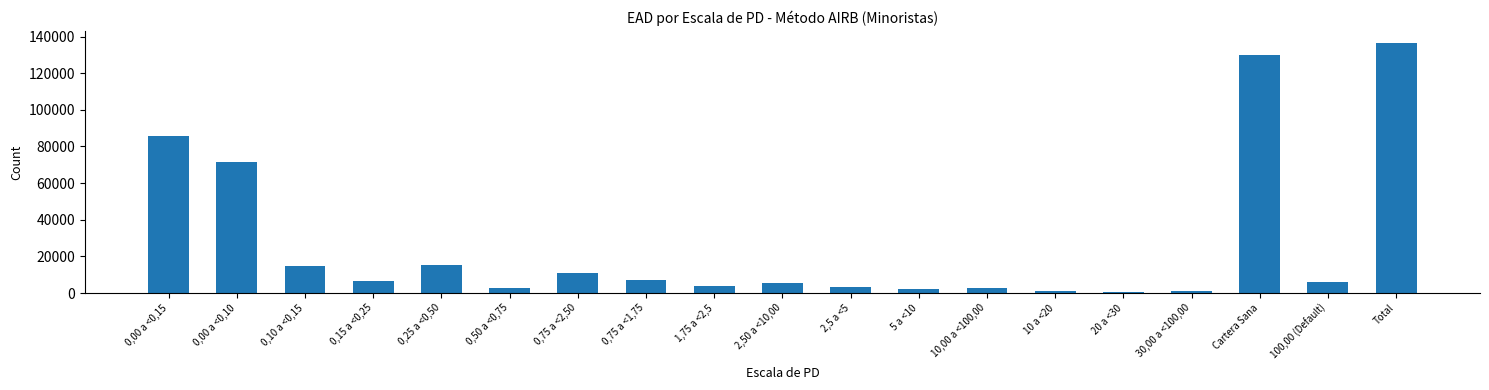

Which category has the highest value across all series?

Total